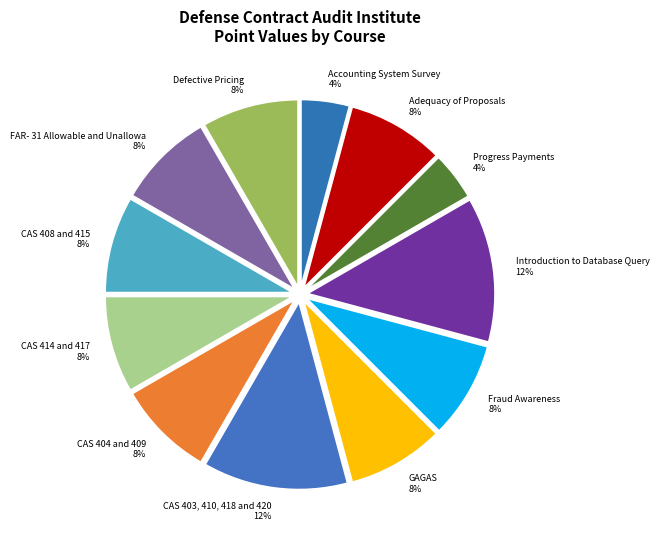

What percentage is the CAS 414 and 417 8% slice, to the nearest percent?

8%